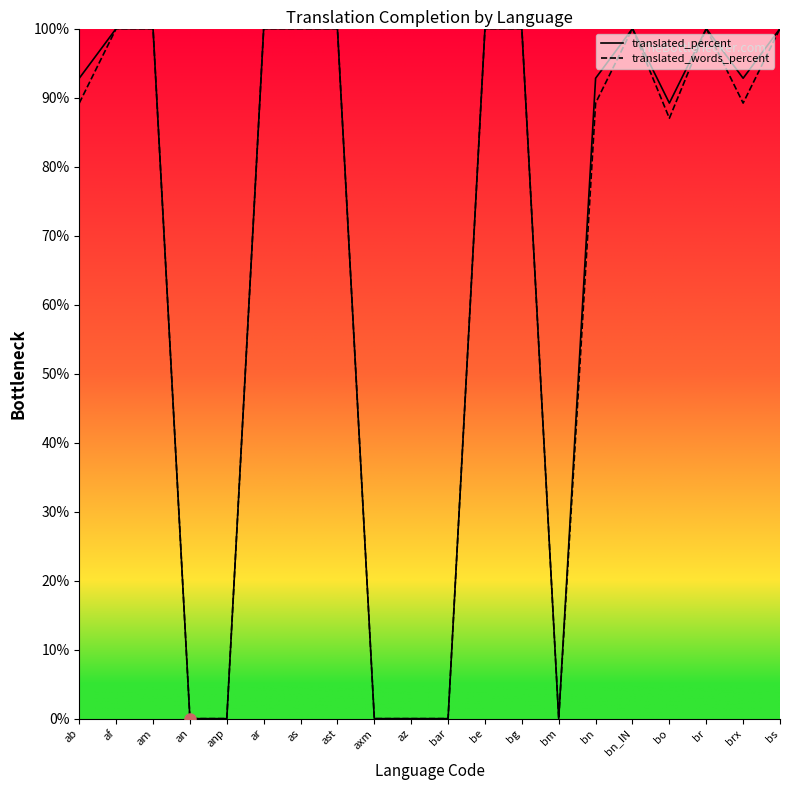

Reading left to right, transcribe all the data shown in this chart.

translated_percent: ab=92.8	af=100.0	am=100.0	an=0.0	anp=0.0	ar=100.0	as=100.0	ast=100.0	axm=0.0	az=0.0	bar=0.0	be=100.0	bg=100.0	bm=0.0	bn=92.8	bn_IN=100.0	bo=89.2	br=100.0	brx=92.8	bs=100.0
translated_words_percent: ab=89.2	af=100.0	am=100.0	an=0.0	anp=0.0	ar=100.0	as=100.0	ast=100.0	axm=0.0	az=0.0	bar=0.0	be=100.0	bg=100.0	bm=0.0	bn=89.2	bn_IN=100.0	bo=87.0	br=100.0	brx=89.2	bs=100.0